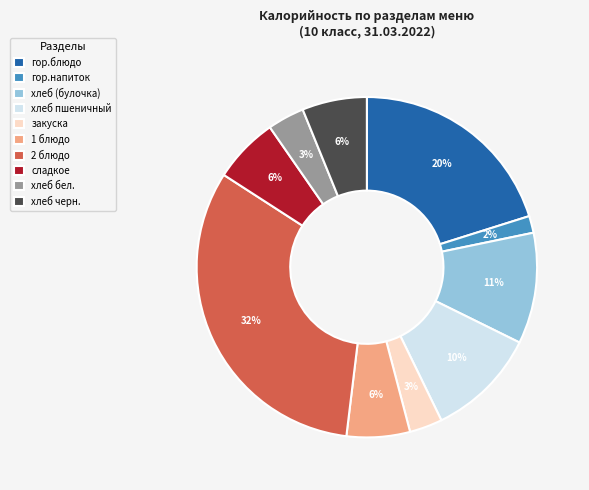

Is the sum of закуска and хлеб черн. greater than half?

No